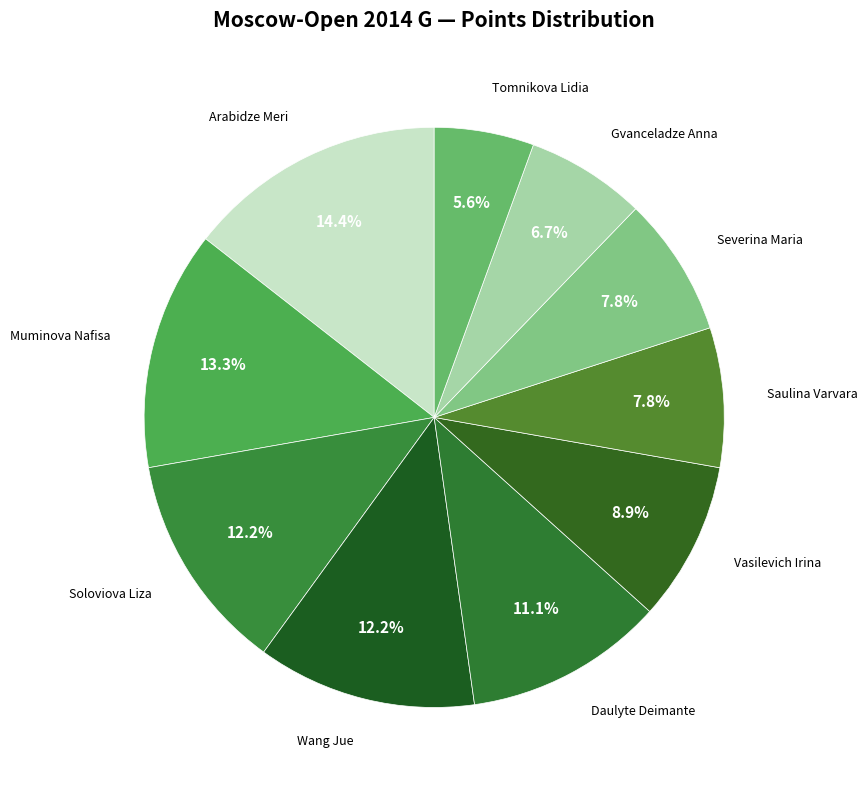

To the nearest percent, what is the combined percentage of Arabidze Meri and Saulina Varvara?

22%